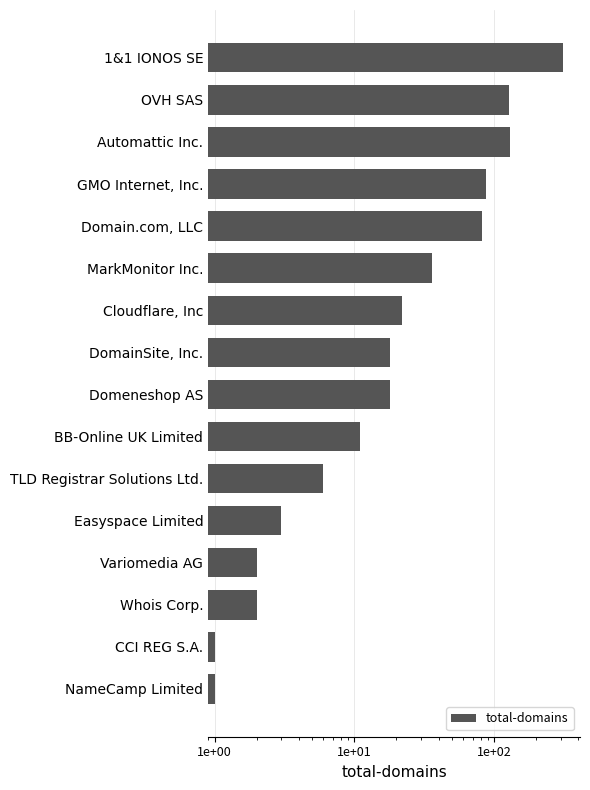

What is the sum of all values?

855